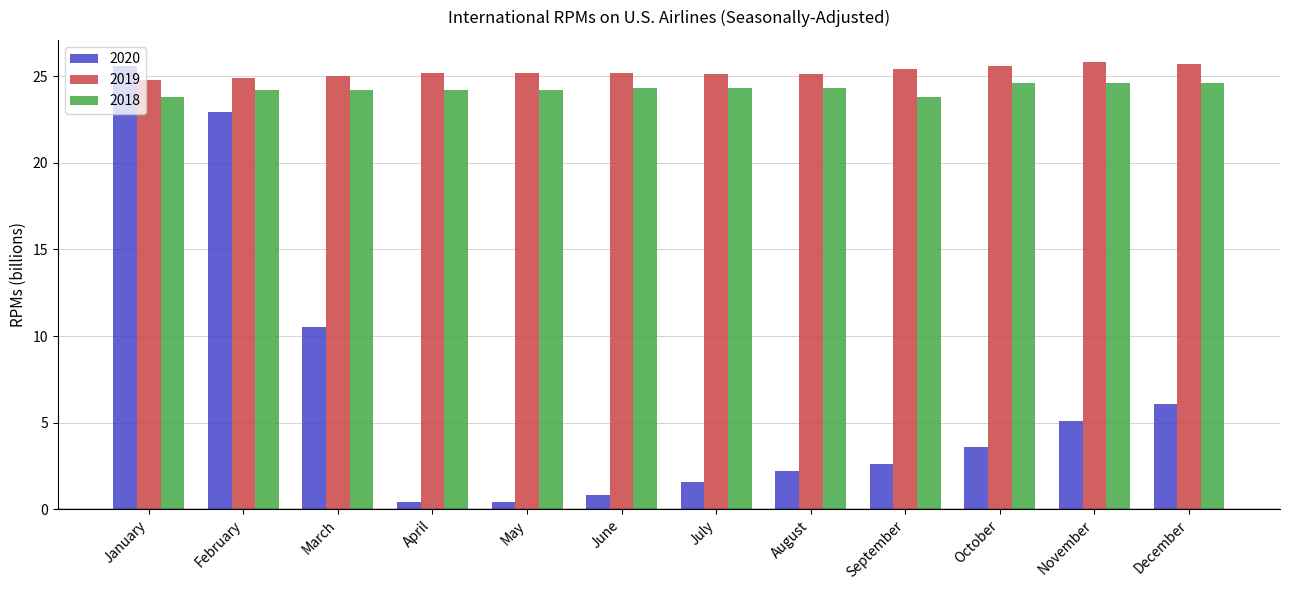

At December, list the series in order from smallest to largest.

2020, 2018, 2019